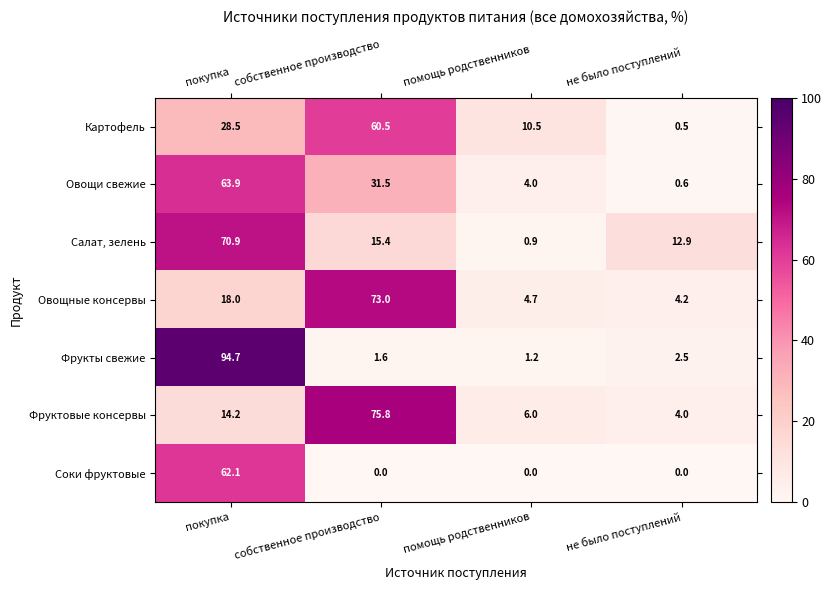

True or false: Фруктовые консервы has a value of 75.8 at собственное производство.

True